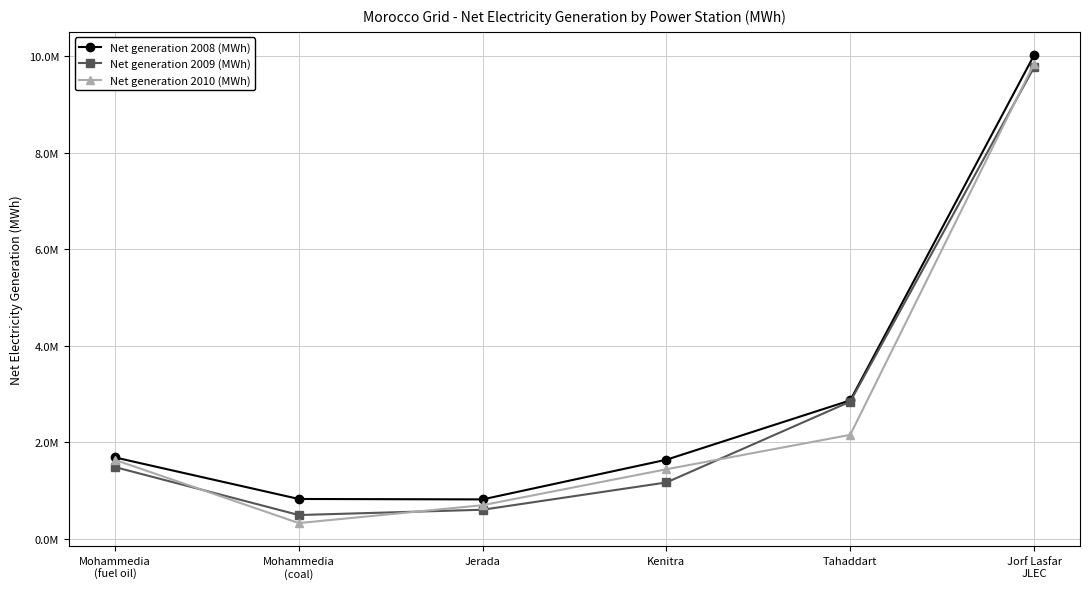

Where is Net generation 2010 (MWh) nearest to the value 5085584?

Tahaddart